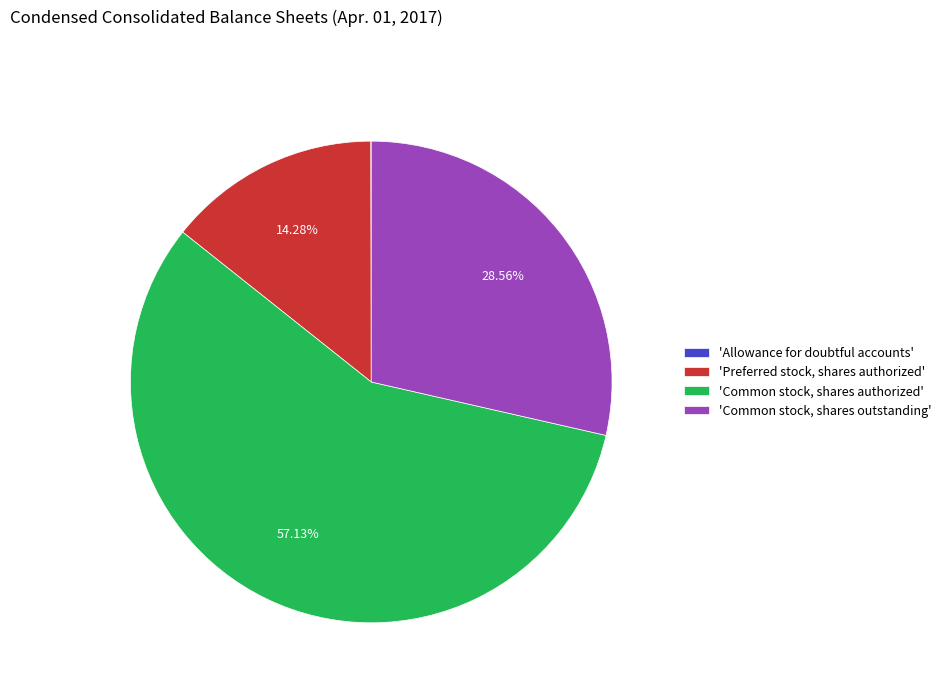

Combined, do 'Common stock, shares authorized' and 'Common stock, shares outstanding' account for over 50%?

Yes